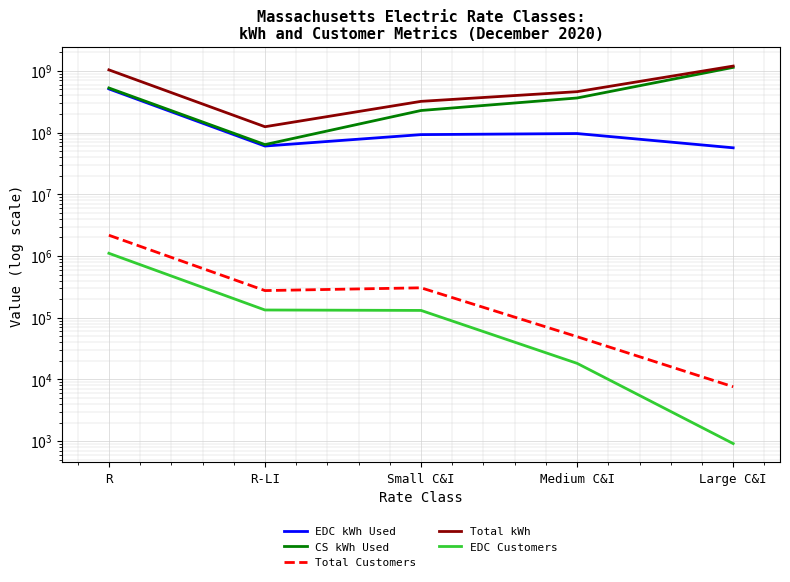

Reading right to left, transcribe all the data shown in this chart.

EDC kWh Used: Large C&I=56662707.0	Medium C&I=96443948.0	Small C&I=92663036.0	R-LI=60513148.5	R=509961588.6
CS kWh Used: Large C&I=1139414104.0	Medium C&I=363592866.9	Small C&I=227924422.6	R-LI=63857440.0	R=528137967.0
Total Customers: Large C&I=7603.0	Medium C&I=49250.0	Small C&I=305080.0	R-LI=275060.0	R=2169217.0
Total kWh: Large C&I=1196076811.0	Medium C&I=460036814.9	Small C&I=320587458.6	R-LI=124370588.5	R=1038099555.6
EDC Customers: Large C&I=912.0	Medium C&I=18206.0	Small C&I=131198.0	R-LI=133306.0	R=1105832.0